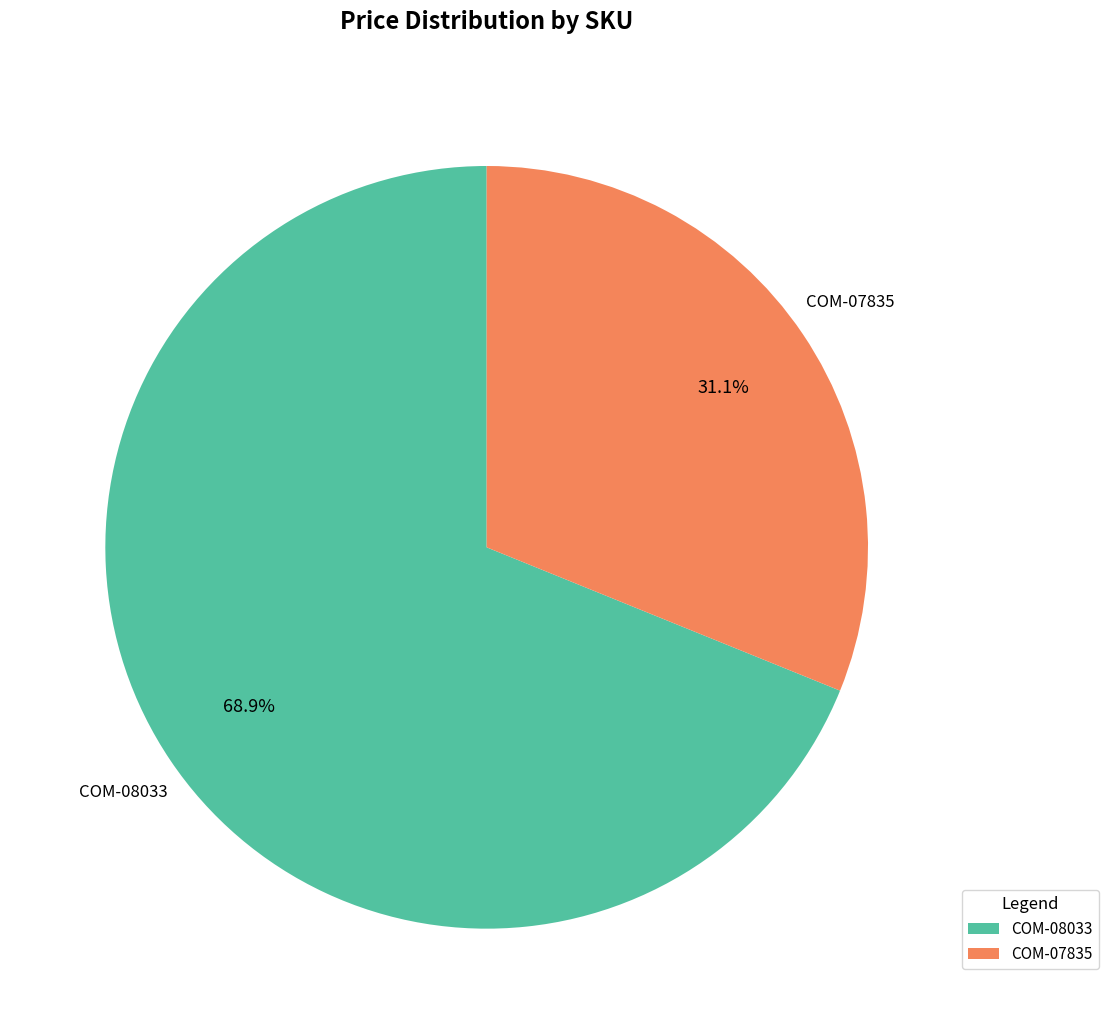

Between COM-07835 and COM-08033, which is larger?

COM-08033